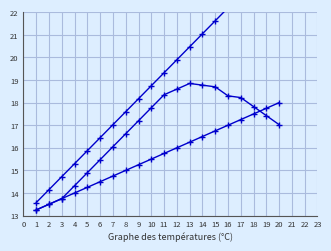

What is the difference between the maximum and minimum values in the Code (log trend) series?

5.6